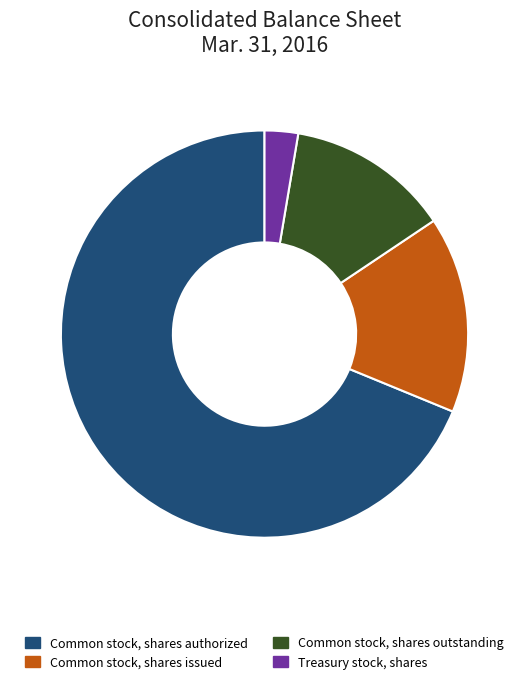

True or false: Treasury stock, shares accounts for 12% of the total.

False